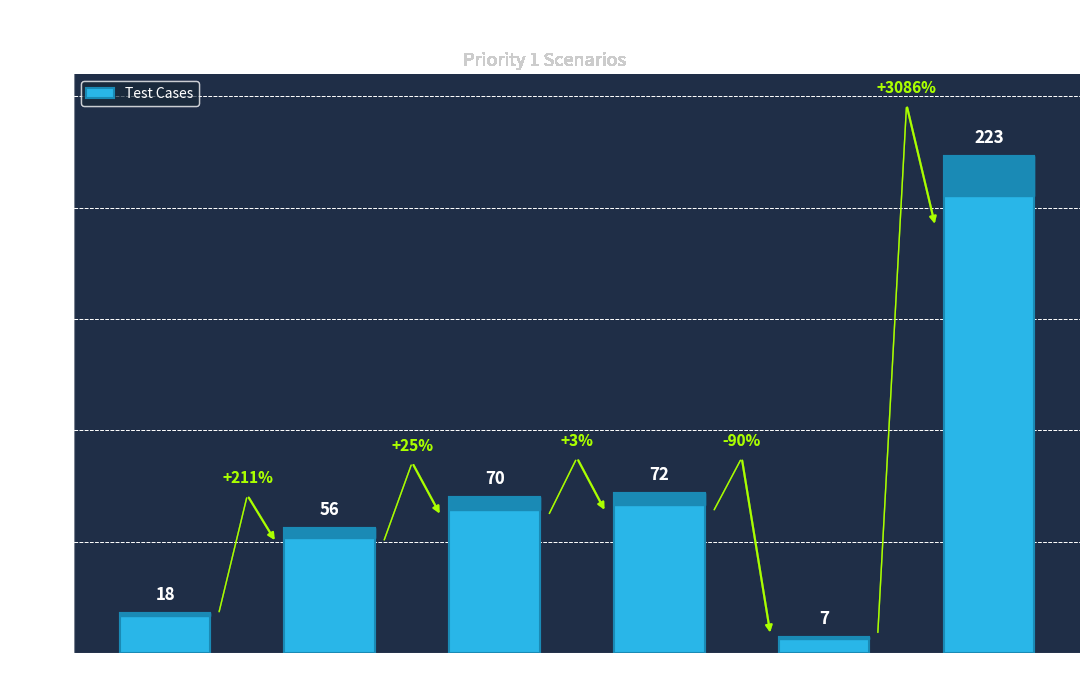

Is it true that the value at Gas is 30?

False